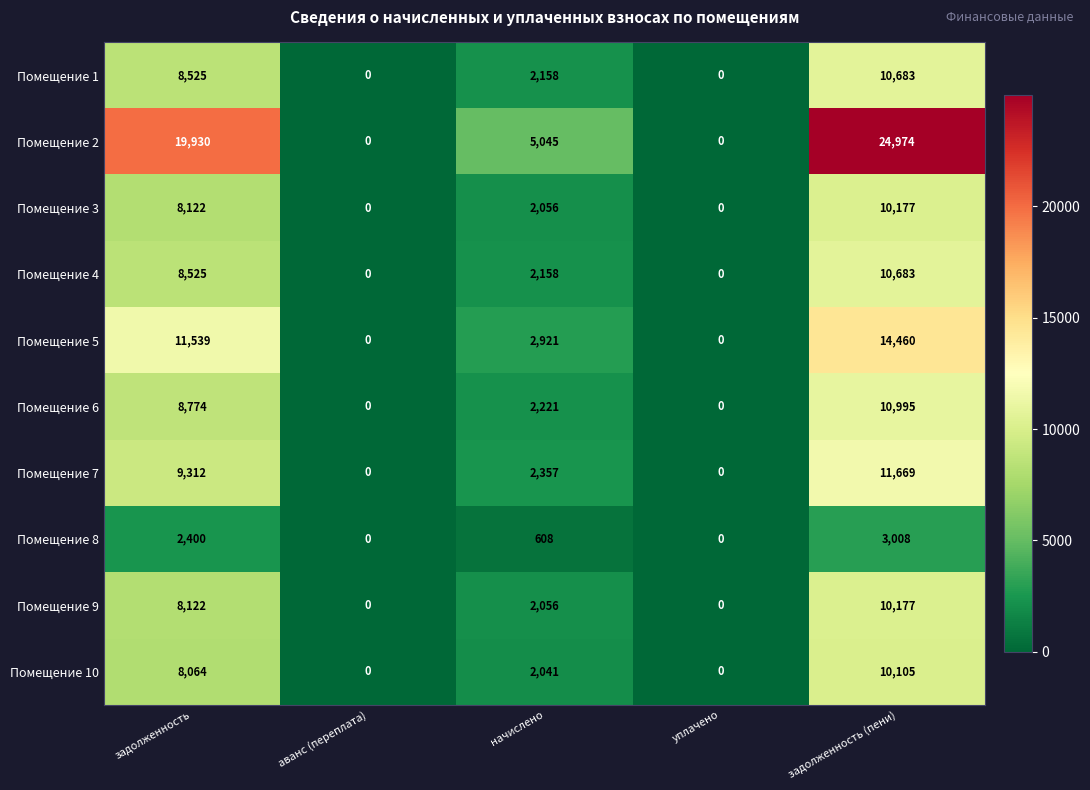

How many positive values does the Помещение 2 series have?

3